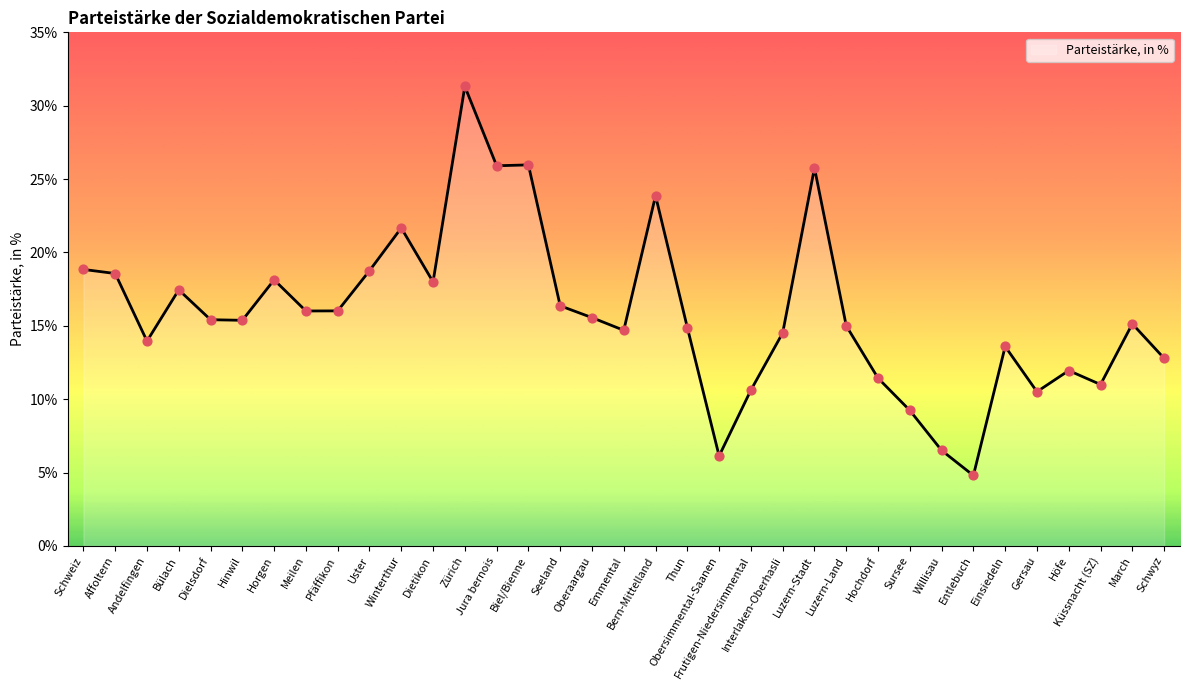

What is the ratio of the value at Gersau to the value at Winterthur?

0.5